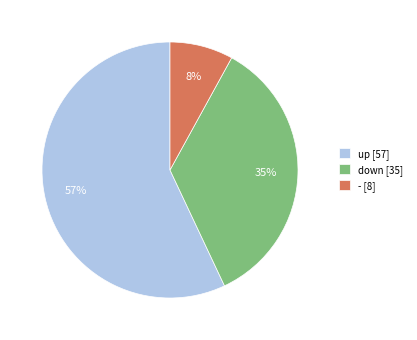

Which slice represents more than half of the pie?

up